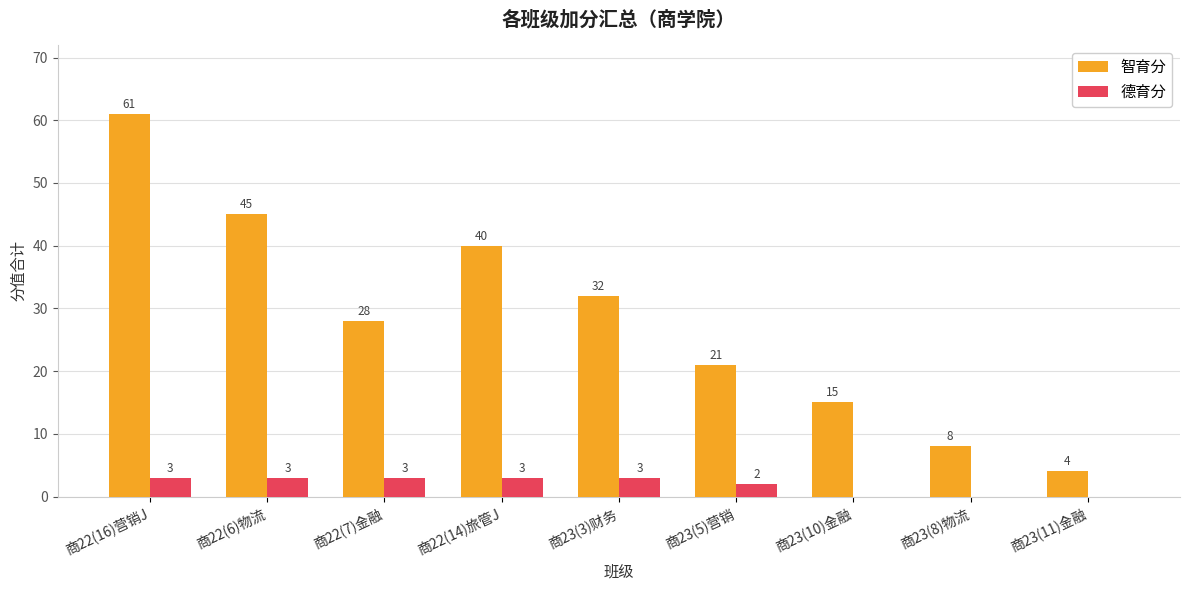

Between 商22(7)金融 and 商23(11)金融, which series saw the biggest shift?

智育分